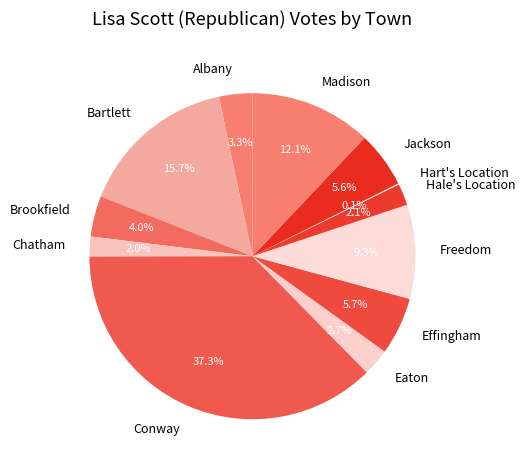

Does Albany account for over 50% of the chart?

No